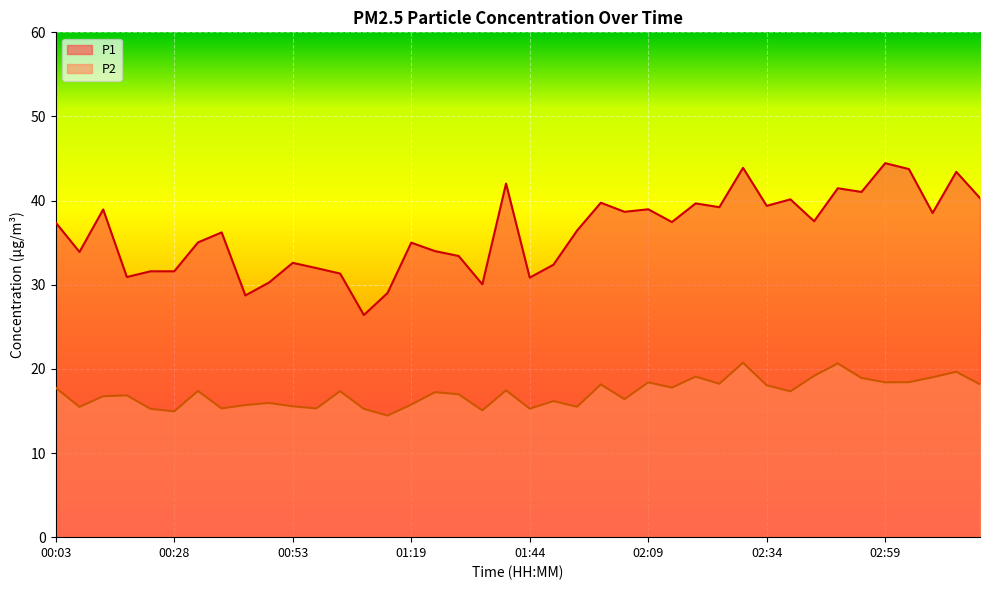

How many data points does each series have?

40